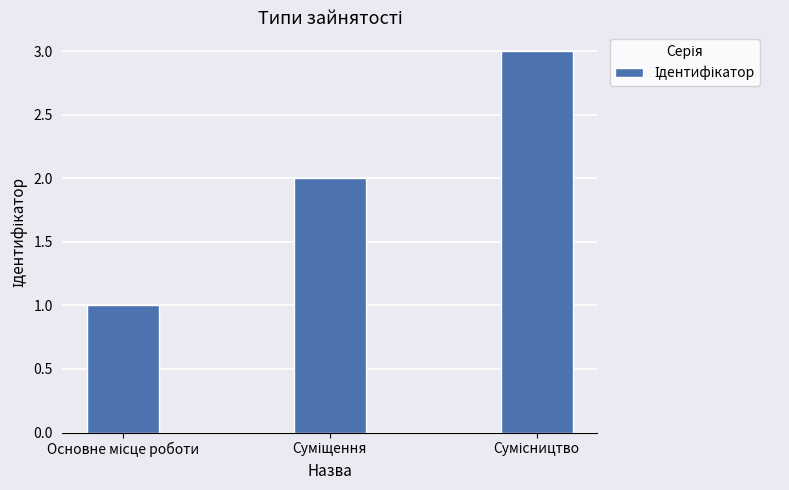

What is the greatest value displayed?

3